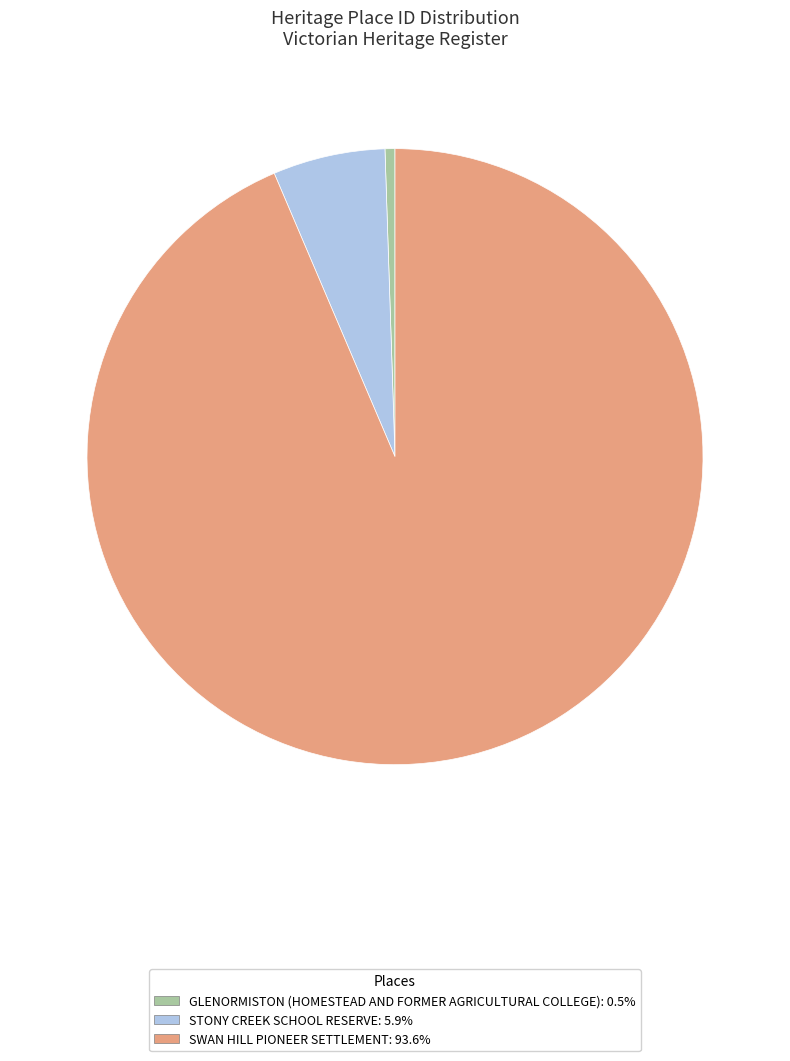

Rank the categories by value from lowest to highest.

GLENORMISTON (HOMESTEAD AND FORMER AGRICULTURAL COLLEGE), STONY CREEK SCHOOL RESERVE, SWAN HILL PIONEER SETTLEMENT